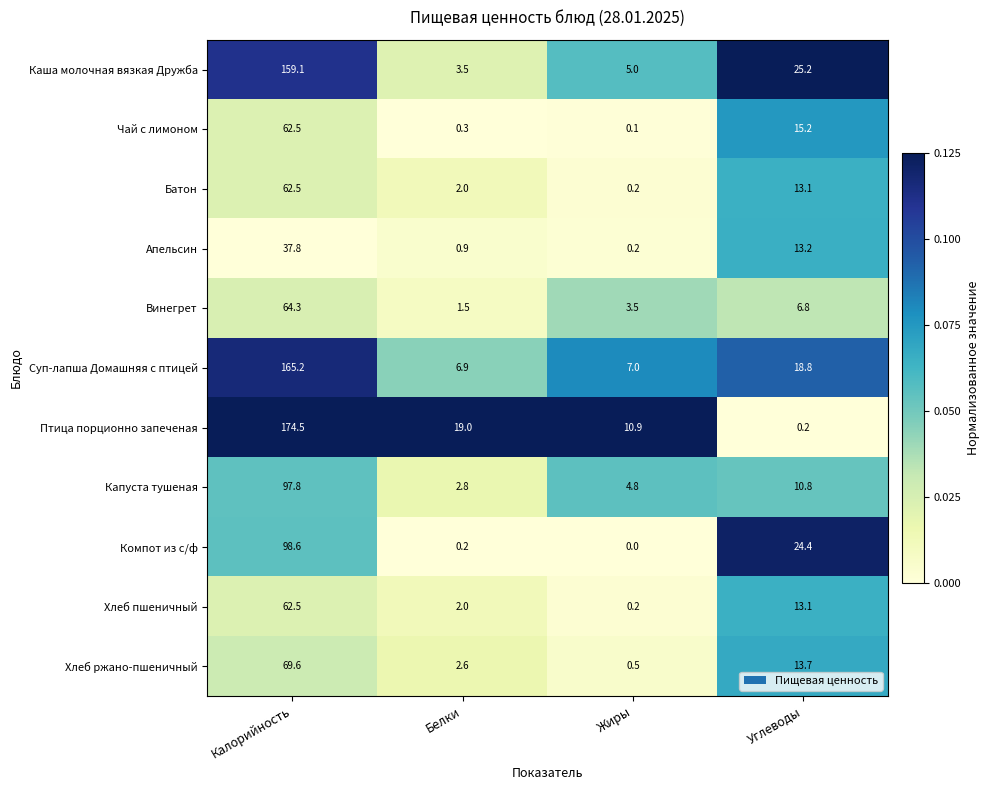

What is the spread (max minus min) of values at Жиры?

10.9